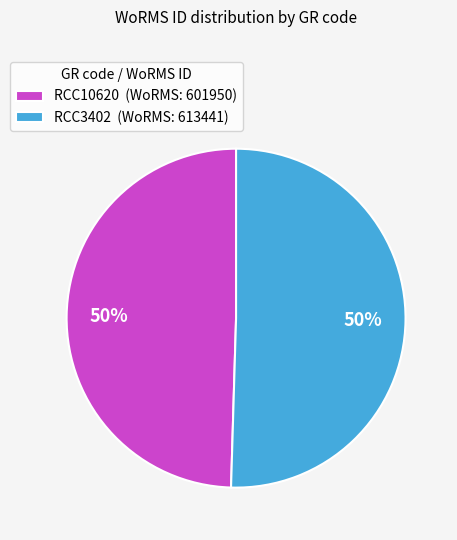

How many slices are in this pie chart?

2